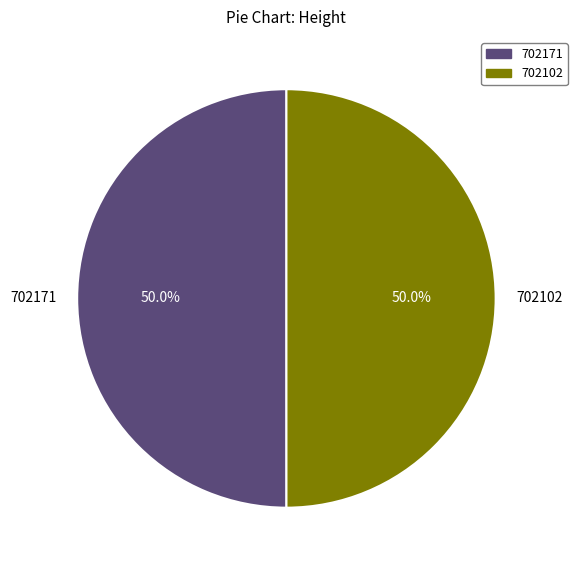

How many segments does this pie chart have?

2